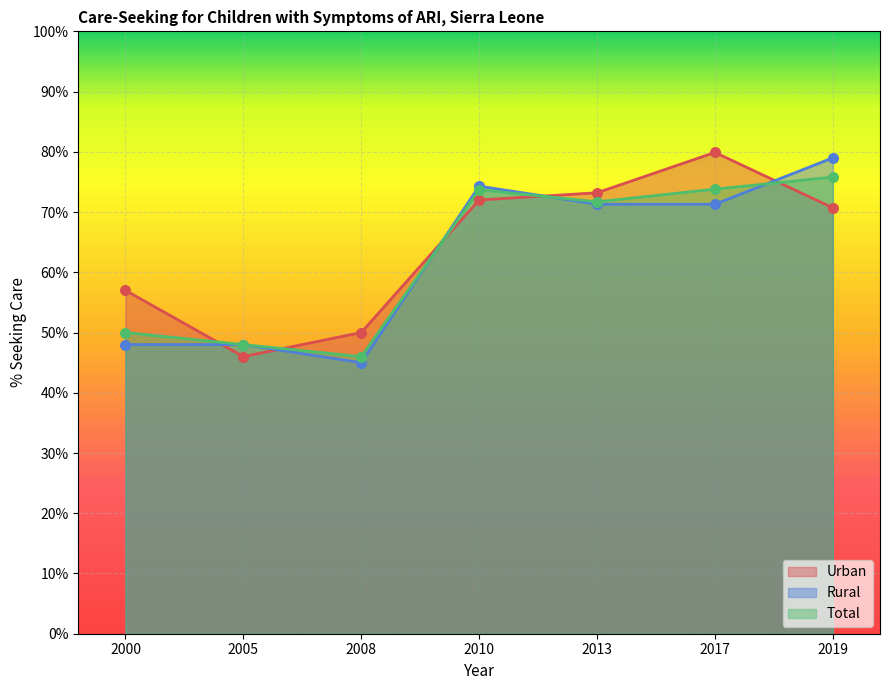

Which series contains the lowest Y value?

Rural